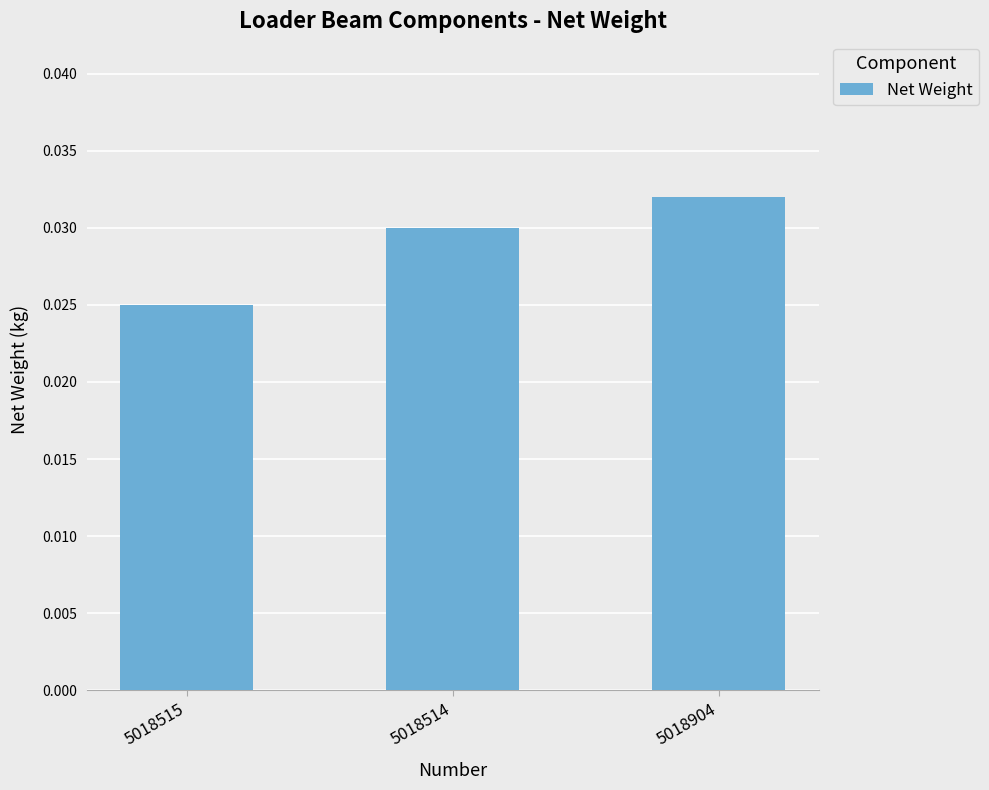

Count the number of data series in this chart.

1